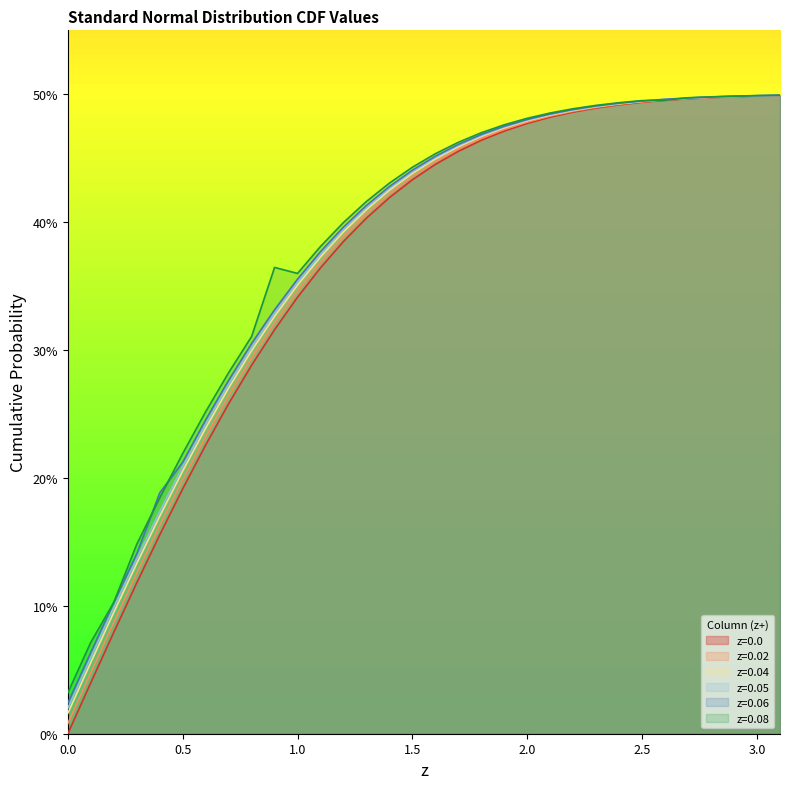

The value of z=0.08 at 2.6 is 0.5. True or false?

True